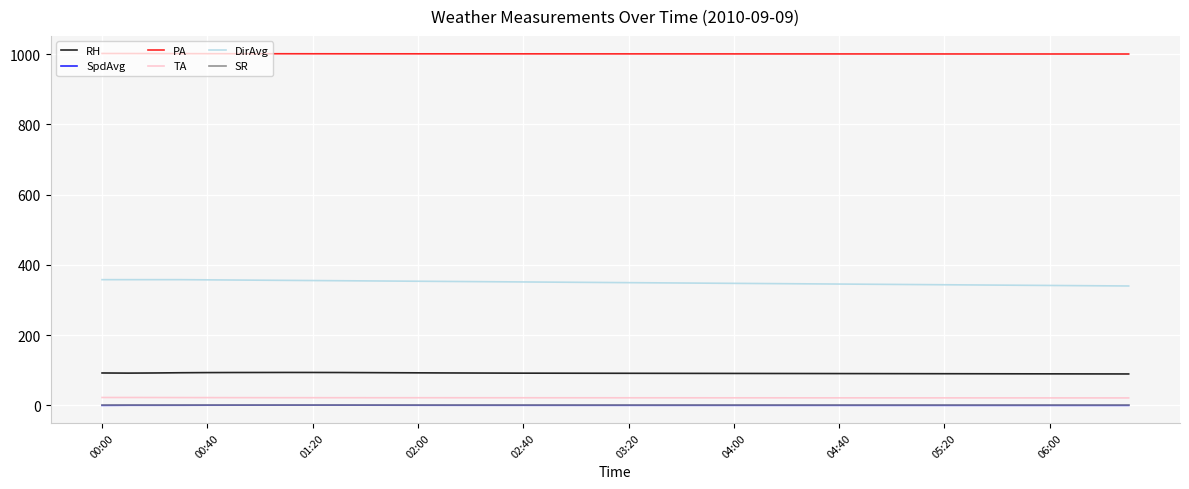

Which series has the largest total across all categories?

PA